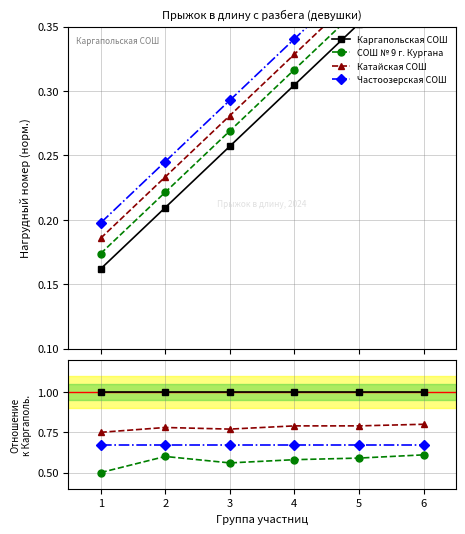

Count the number of data series in this chart.

4